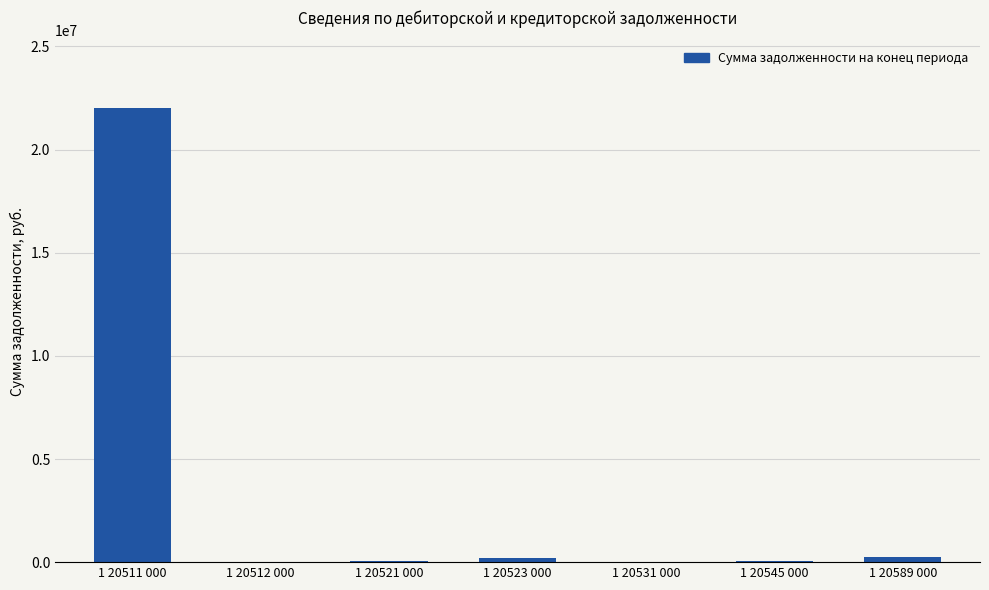

Count the number of values greater than 63052.

4